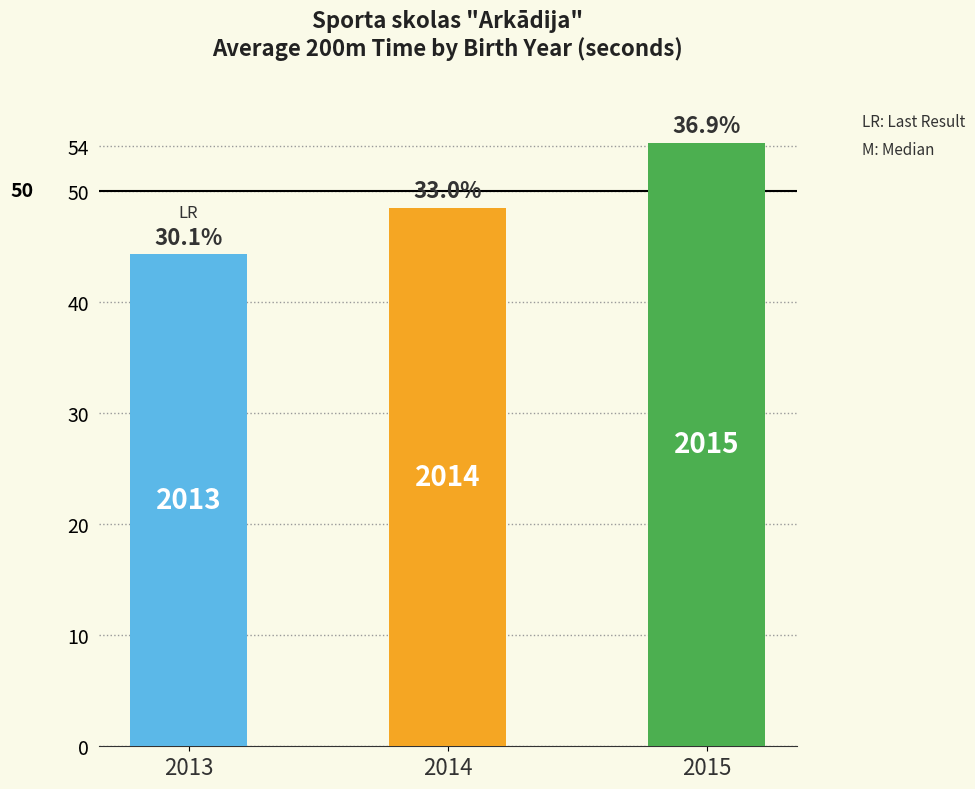

Which label corresponds to the smallest value in the chart?

2013